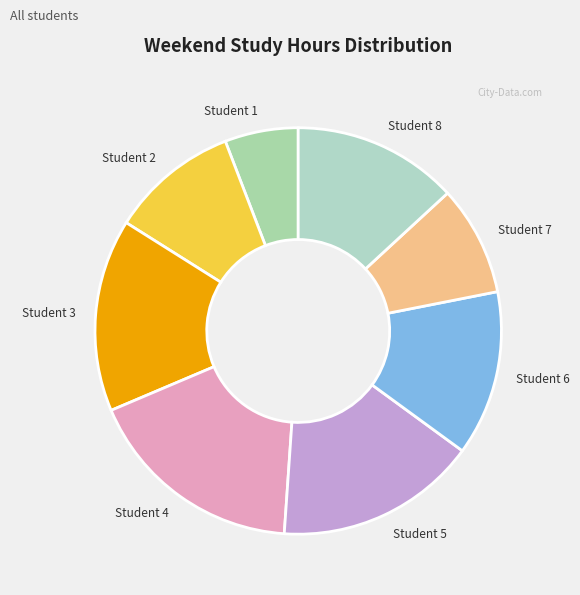

Do Student 6 and Student 3 together represent more than half of the pie?

No